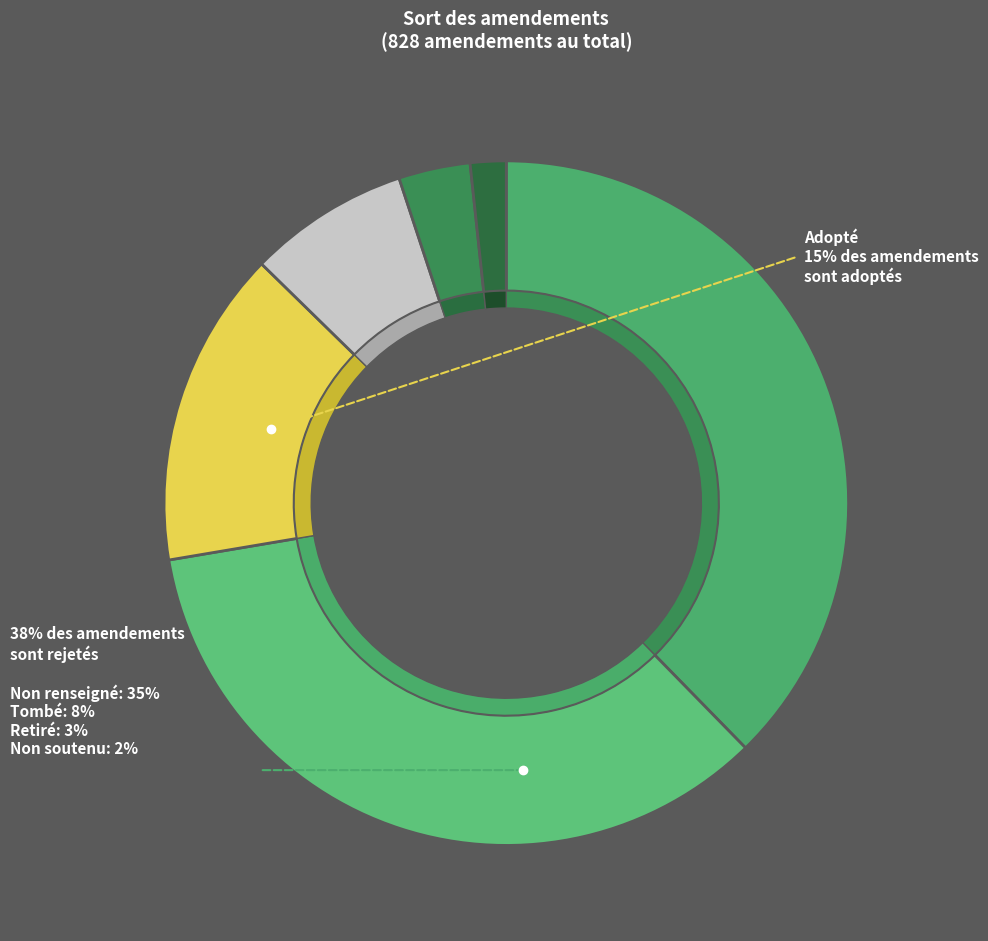

How much of the chart is everything except Retiré?

96.6%